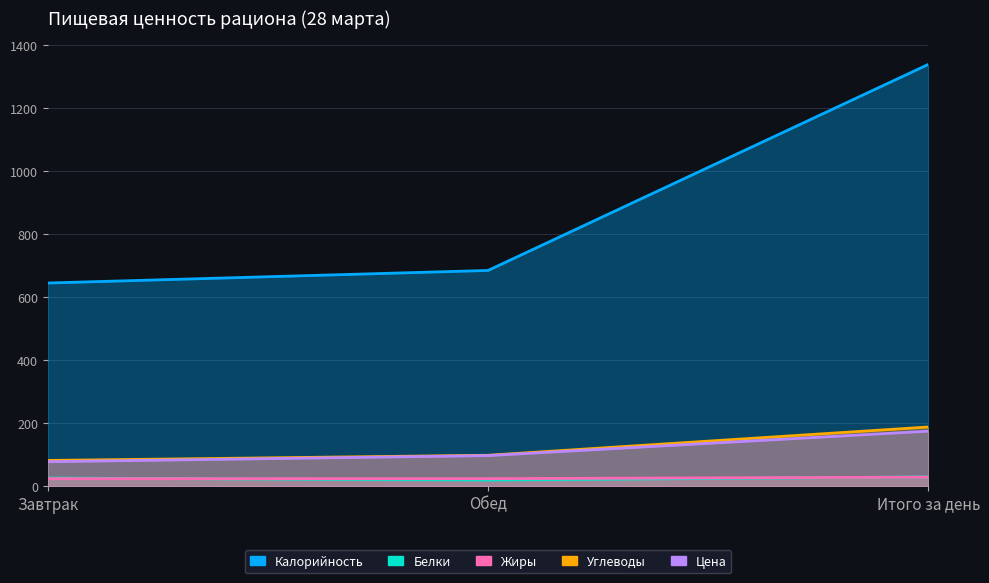

Which has a higher value, Итого за день or Завтрак?

Итого за день